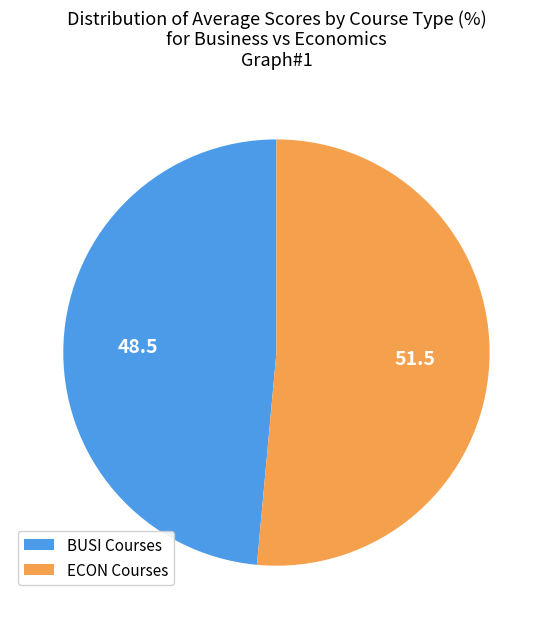

Between BUSI Courses and ECON Courses, which is larger?

ECON Courses